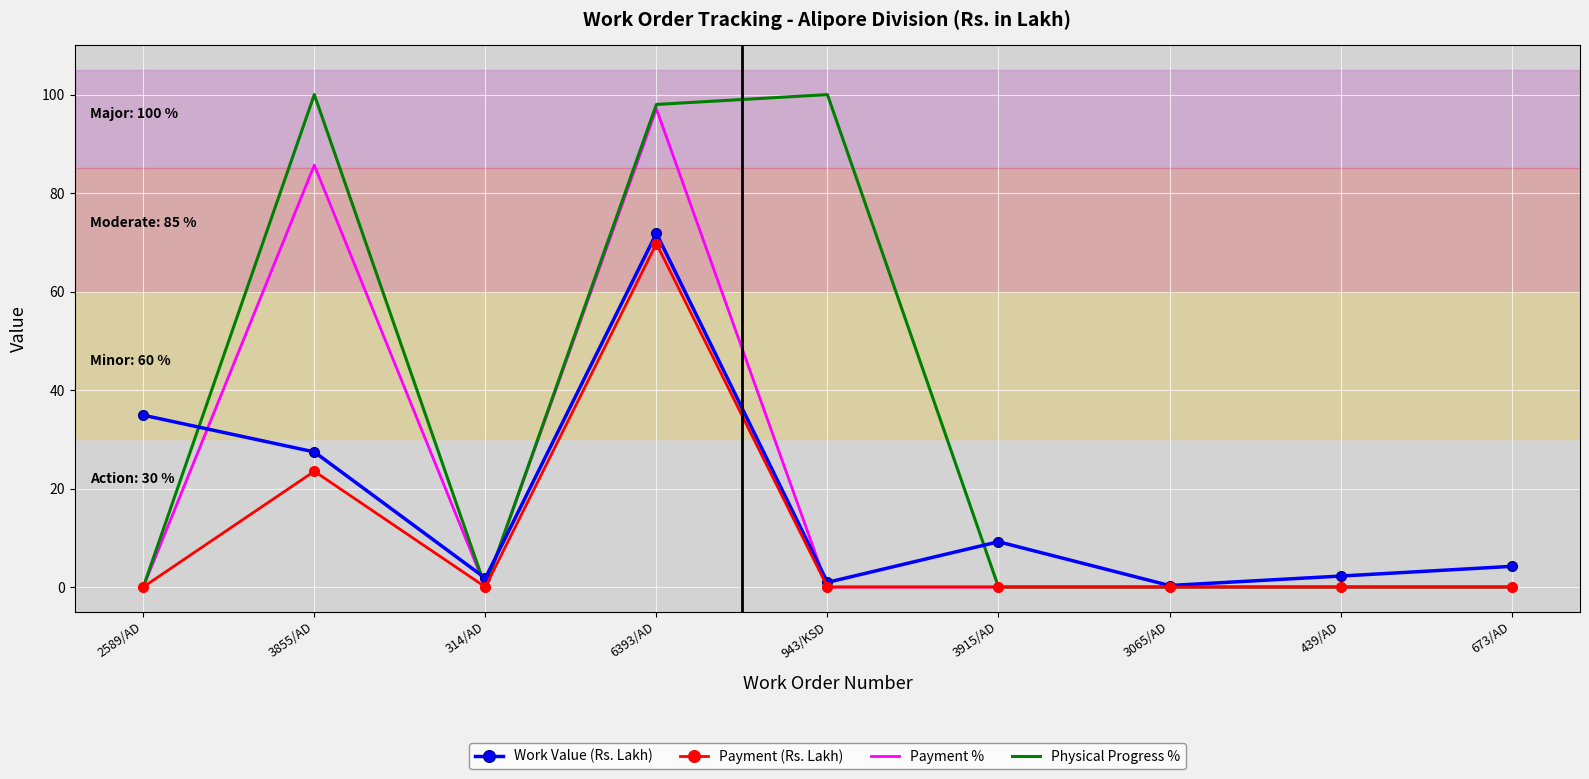

What are all the series names shown in the legend?

Work Value (Rs. Lakh), Payment (Rs. Lakh), Payment %, Physical Progress %